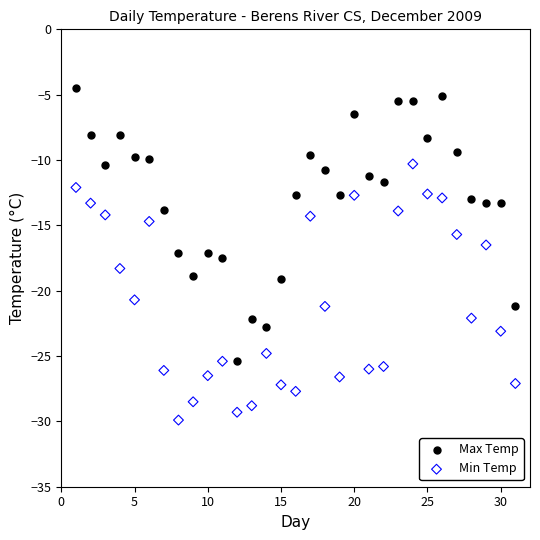

Which series reaches the maximum Y coordinate?

Max Temp